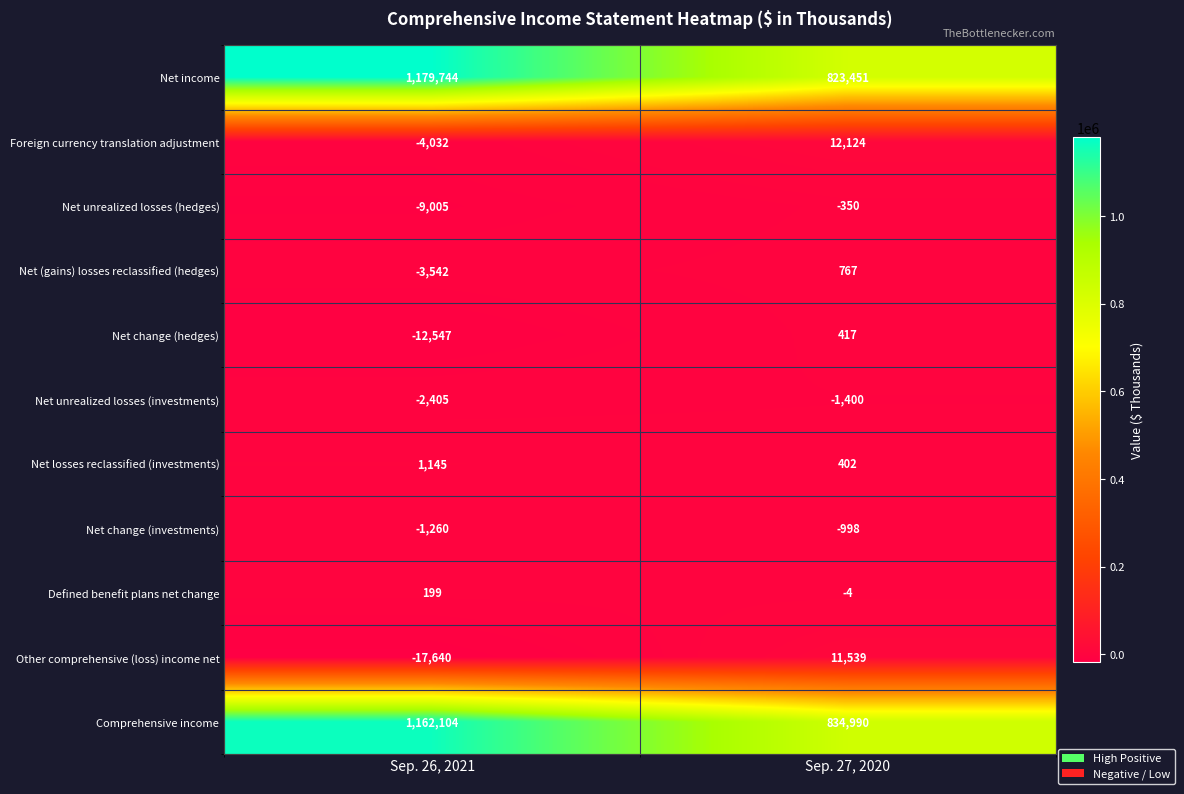

The Comprehensive income series shows 370487 at Sep. 26, 2021. True or false?

False